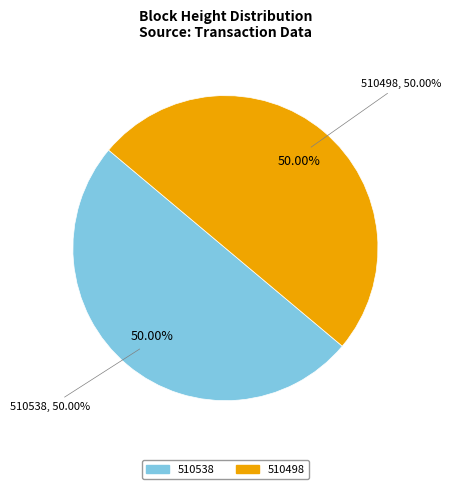

To the nearest percent, what is the average slice percentage?

50%